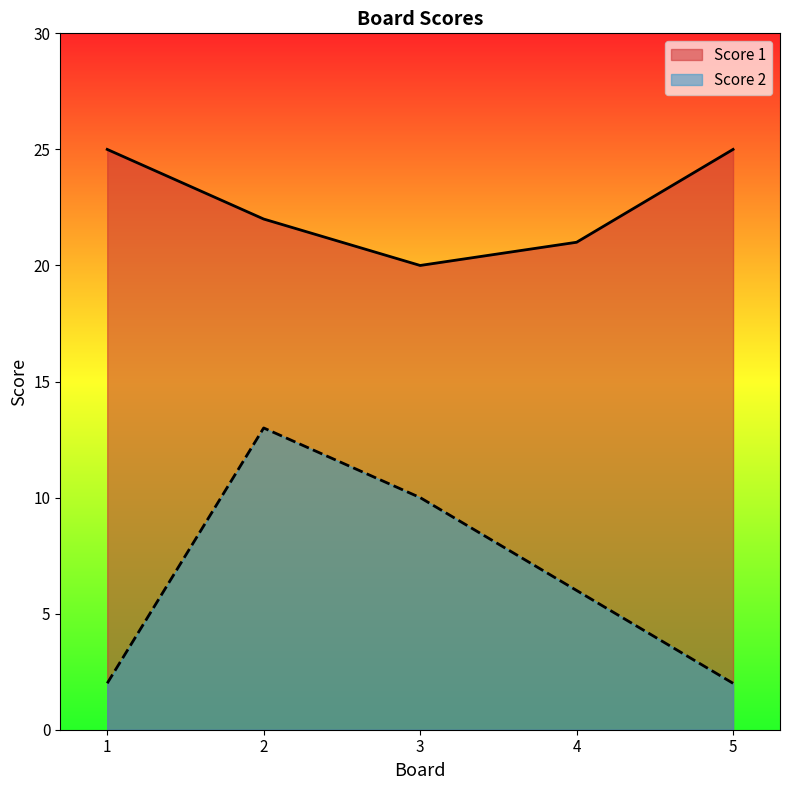

Does the chart display data point markers on the line(s)?

No